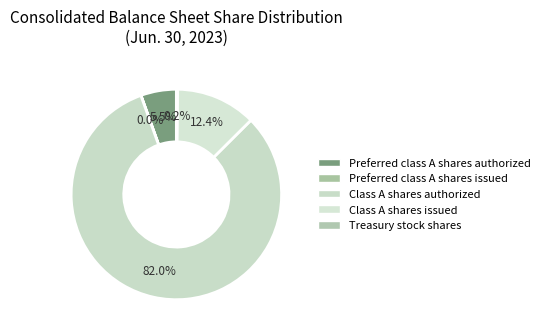

Does Preferred class A shares authorized account for over 50% of the chart?

No